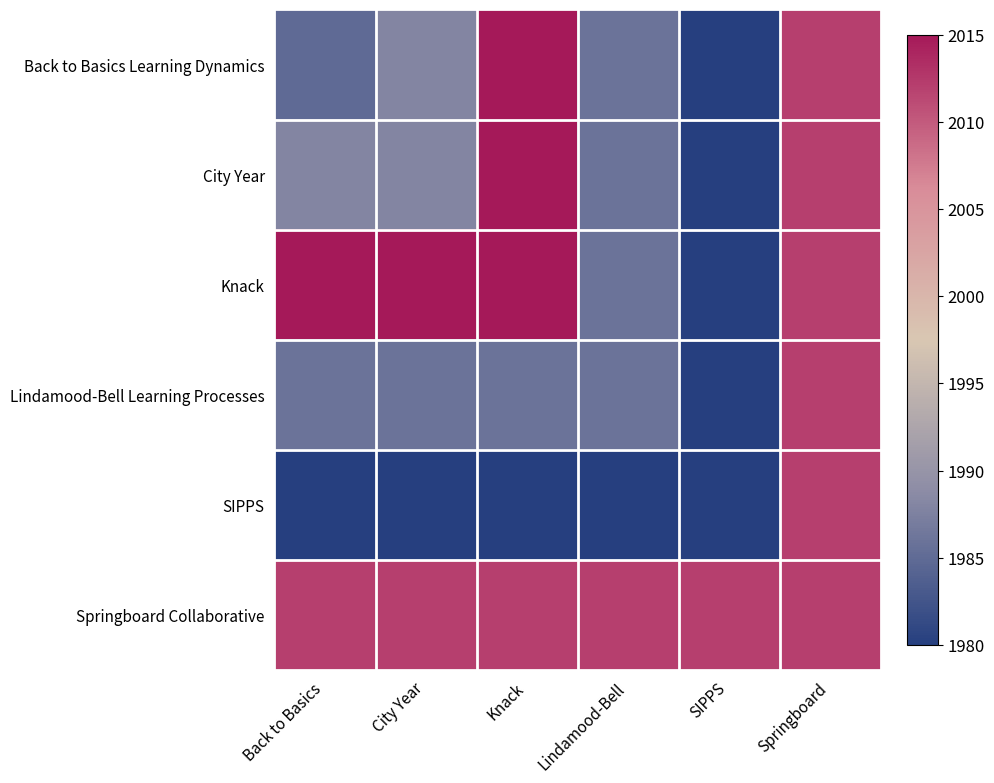

Reading left to right, list all the values displayed in this chart.

Back to Basics Learning Dynamics: Back to Basics=1985	City Year=1988	Knack=2015	Lindamood-Bell=1986	SIPPS=1980	Springboard=2012
City Year: Back to Basics=1988	City Year=1988	Knack=2015	Lindamood-Bell=1986	SIPPS=1980	Springboard=2012
Knack: Back to Basics=2015	City Year=2015	Knack=2015	Lindamood-Bell=1986	SIPPS=1980	Springboard=2012
Lindamood-Bell Learning Processes: Back to Basics=1986	City Year=1986	Knack=1986	Lindamood-Bell=1986	SIPPS=1980	Springboard=2012
SIPPS: Back to Basics=1980	City Year=1980	Knack=1980	Lindamood-Bell=1980	SIPPS=1980	Springboard=2012
Springboard Collaborative: Back to Basics=2012	City Year=2012	Knack=2012	Lindamood-Bell=2012	SIPPS=2012	Springboard=2012